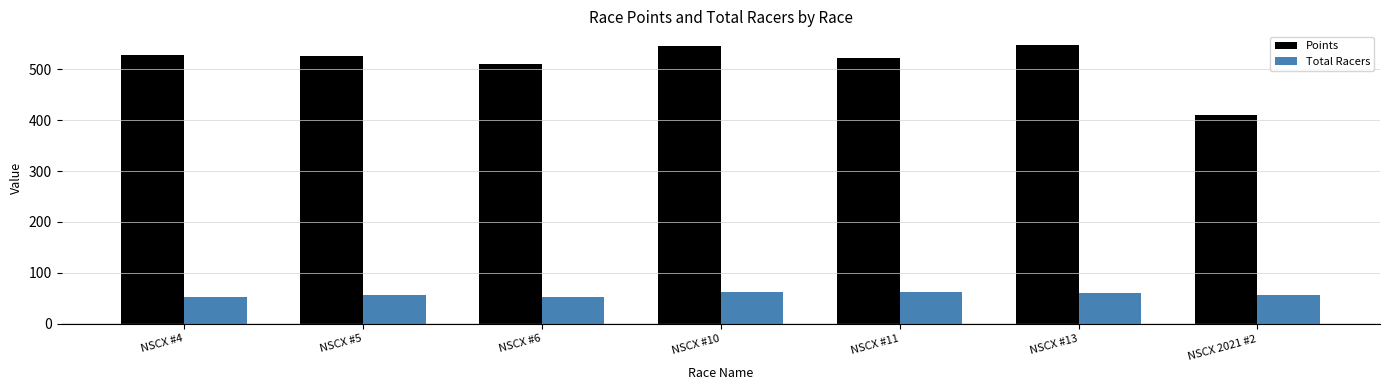

What is the minimum value shown in the chart?

53.0